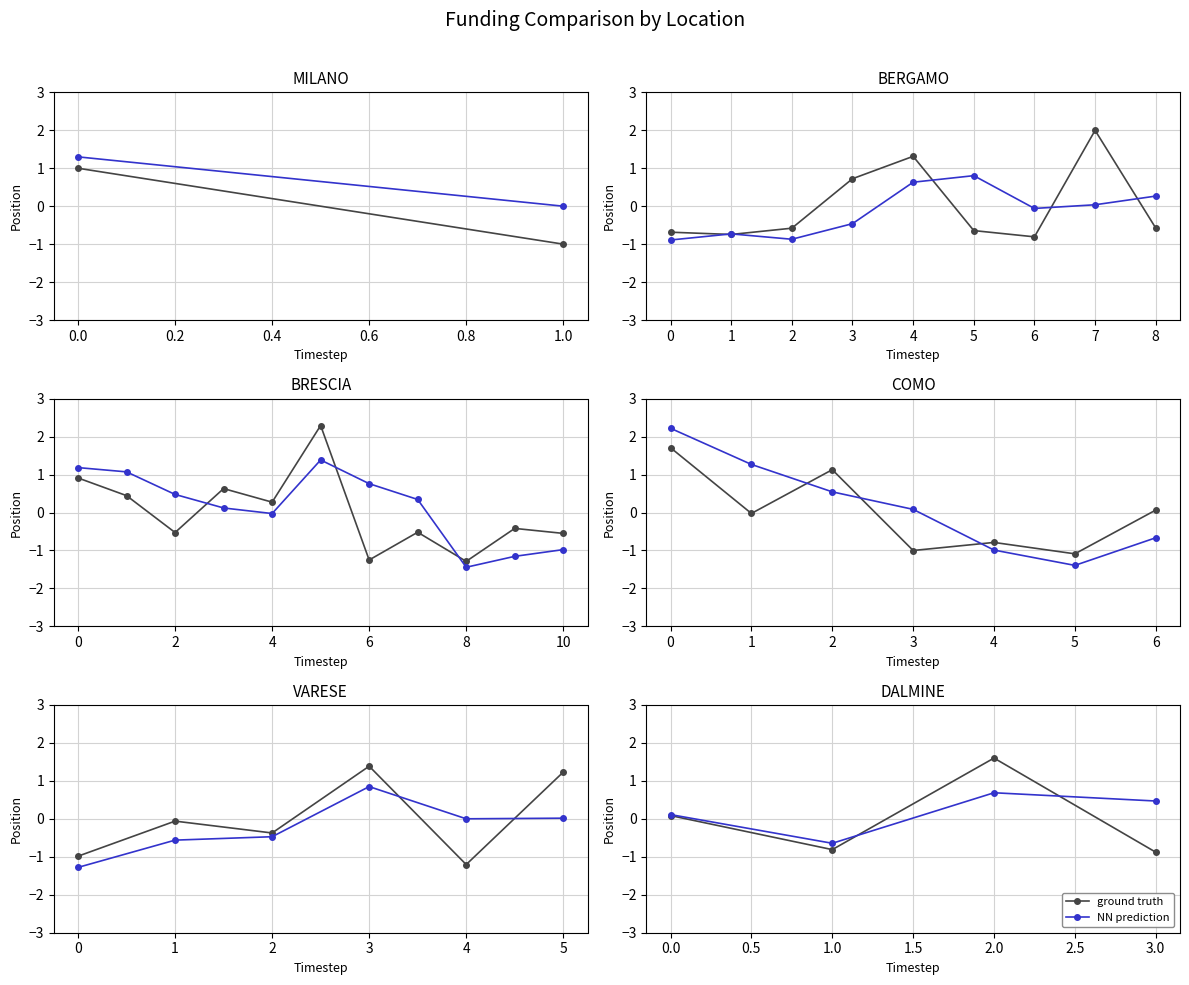

The value of NN prediction at 2.0 is 1.2. True or false?

False